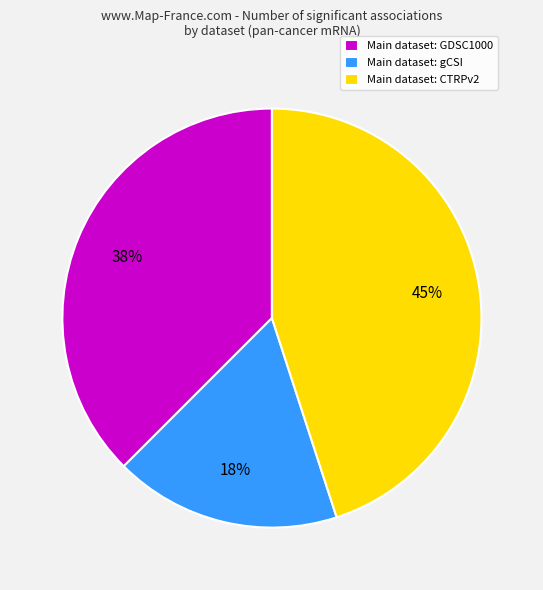

True or false: Main dataset: GDSC1000 accounts for 46% of the total.

False